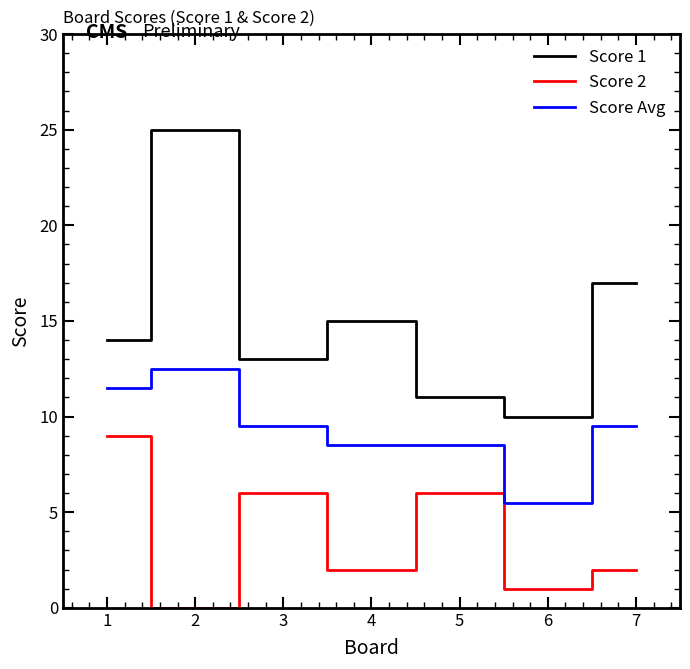

Is it true that Score Avg equals 12.4 at 6?

False